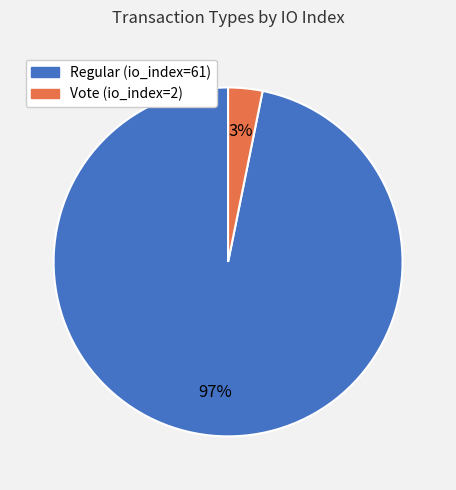

Which category accounts for the majority?

Regular (io_index=61)